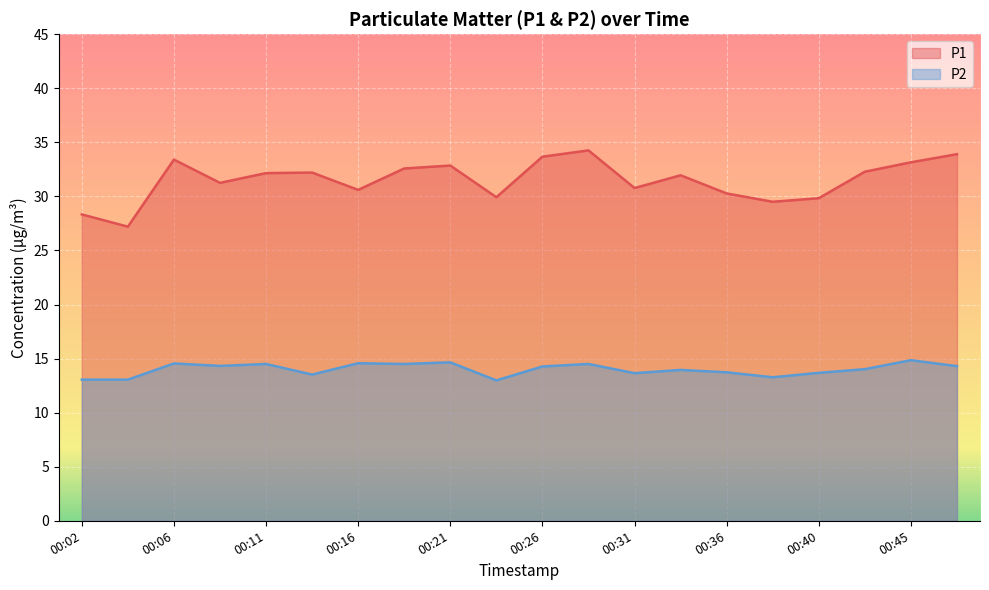

What is the value of the P2 point at the 8th from the left?

14.5